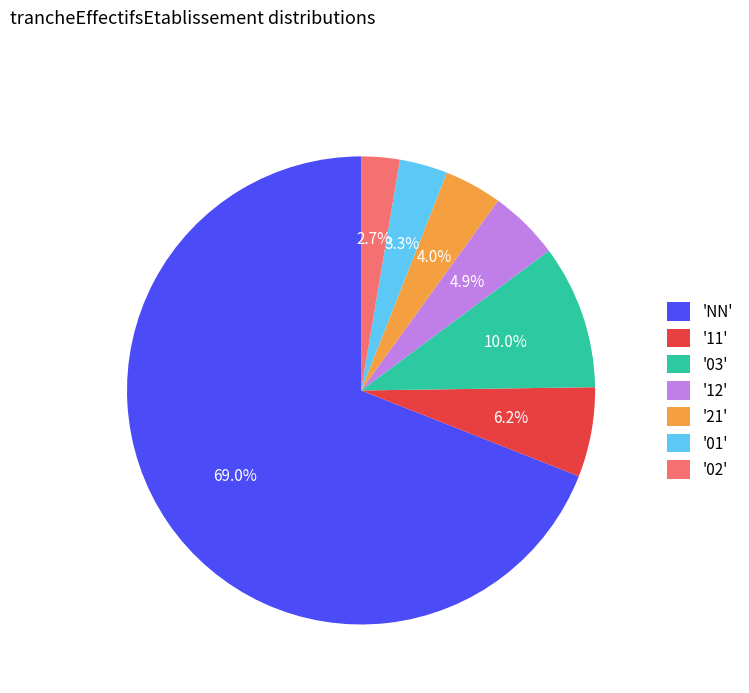

Which category has the smallest portion of the pie?

'02'